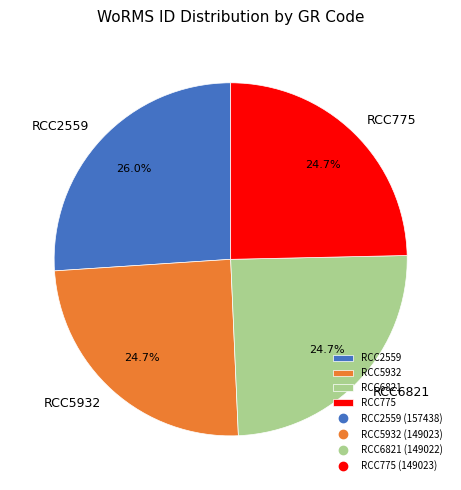

Is it true that RCC775 is 16% of the pie?

False